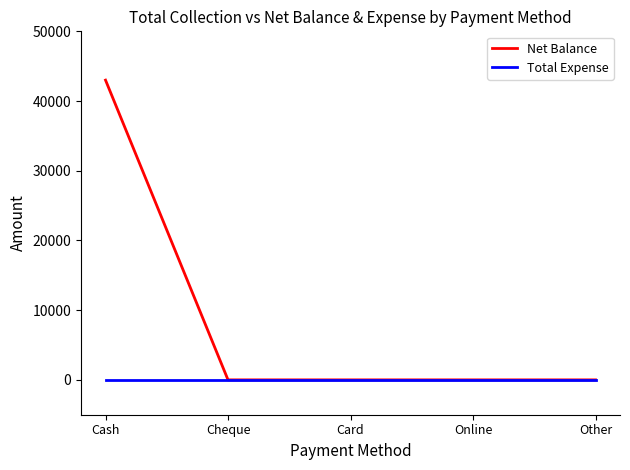

Which label corresponds to the largest value in the chart?

Cash